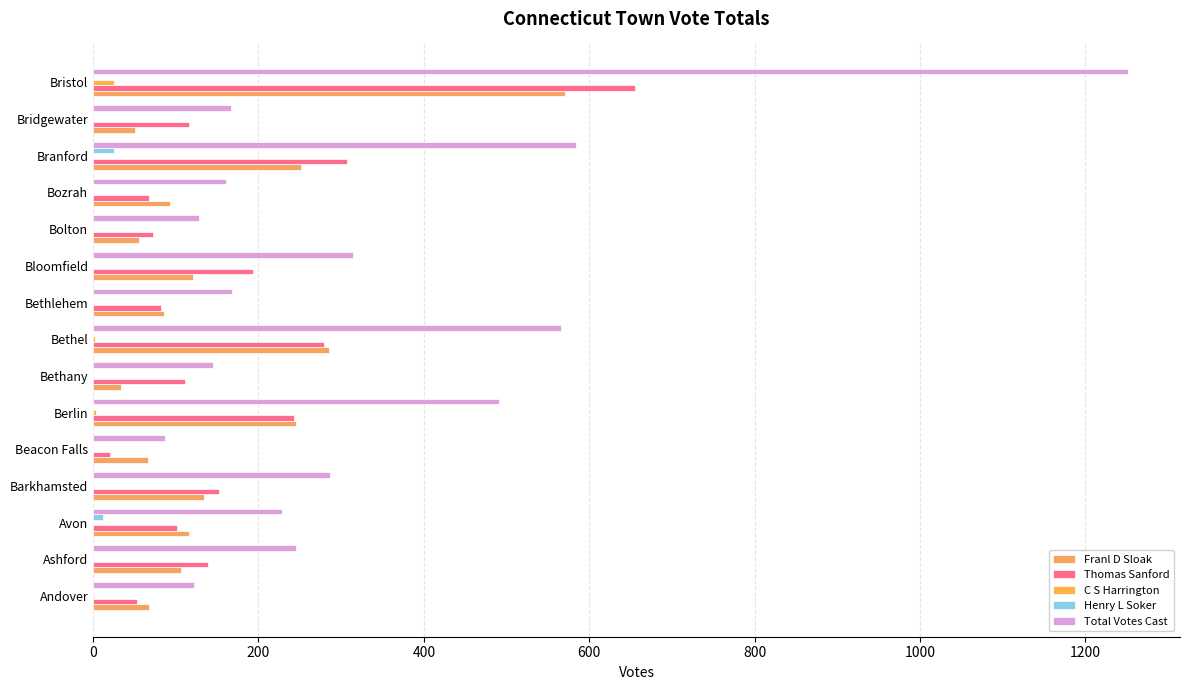

What position from the right is Branford?

3